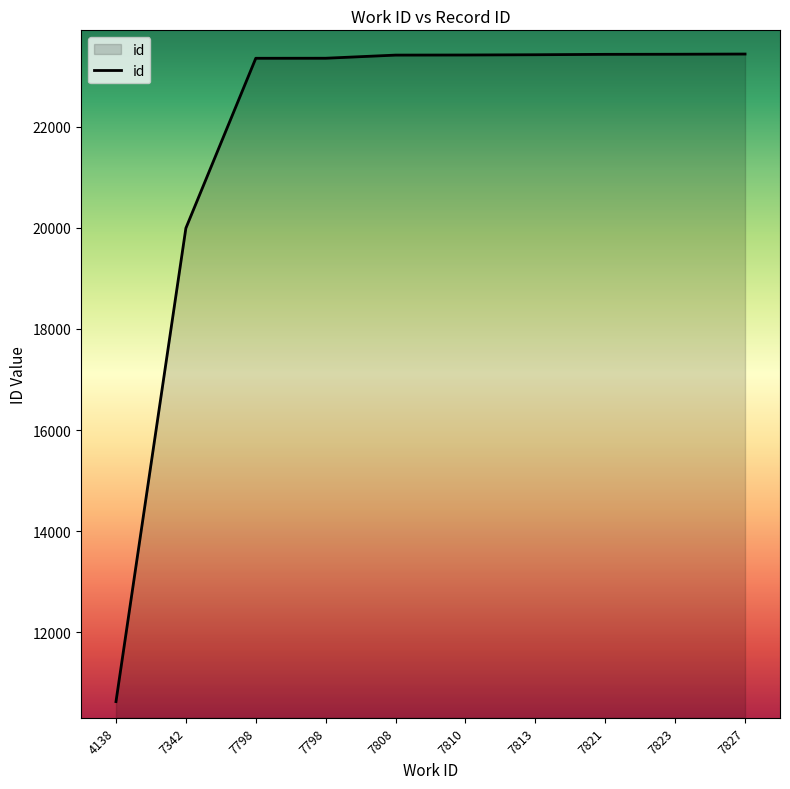

Approximately how many times larger is the value at 7798 compared to 7808?

1.0